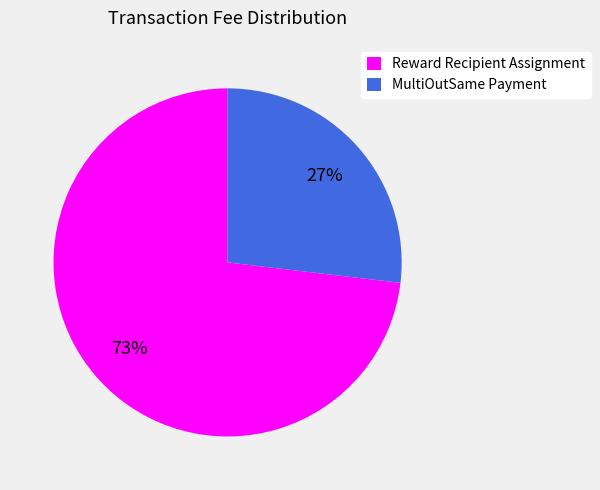

The Reward Recipient Assignment slice represents 73% of the pie. True or false?

True